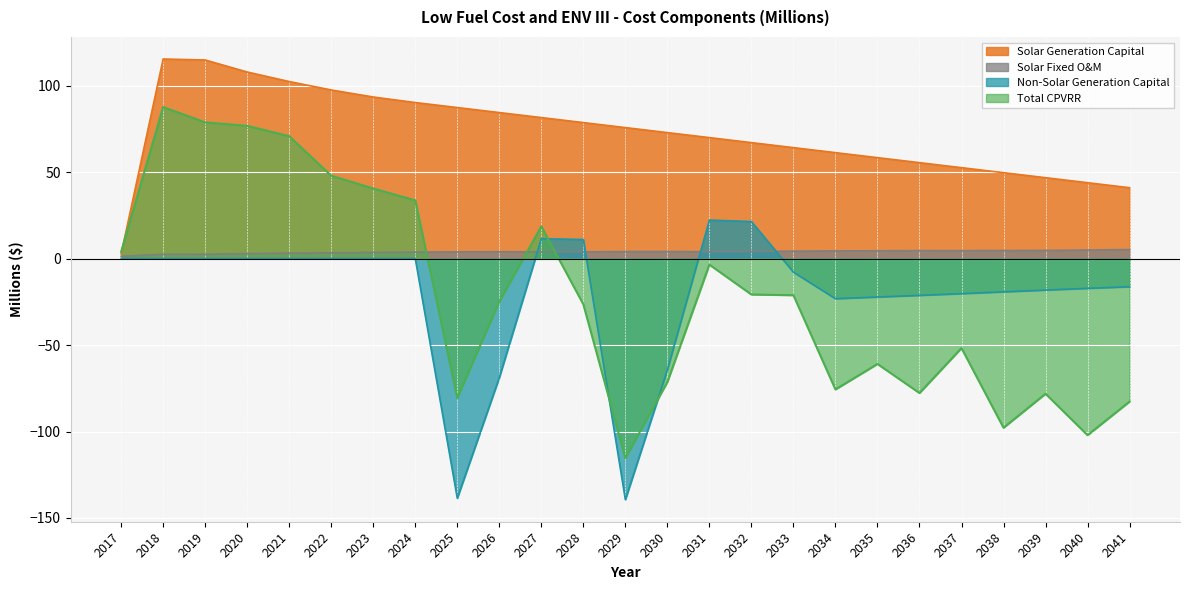

Reading left to right, transcribe all the data shown in this chart.

Solar Generation Capital: 2.6	115.4	114.8	107.8	102.3	97.5	93.4	90.2	87.3	84.4	81.5	78.6	75.7	72.8	69.9	67.0	64.1	61.2	58.3	55.4	52.5	49.6	46.7	43.8	41.0
Solar Fixed O&M: 1.3	2.5	2.5	2.8	3.1	3.3	3.6	3.7	3.9	3.9	3.9	3.9	4.1	4.1	4.0	4.1	4.3	4.4	4.5	4.6	4.6	4.6	4.7	4.9	5.2
Non-Solar Generation Capital: 0.0	0.0	0.0	0.0	0.0	0.0	0.0	0.0	-138.6	-68.9	11.5	11.0	-139.4	-64.3	22.2	21.4	-7.9	-23.2	-22.2	-21.3	-20.3	-19.2	-18.2	-17.2	-16.3
Total CPVRR: 3.9	87.6	78.7	76.7	70.8	47.9	40.5	33.6	-80.6	-24.9	18.6	-26.5	-115.3	-71.4	-3.5	-20.8	-21.2	-75.7	-61.0	-77.8	-51.8	-97.8	-78.2	-102.1	-82.7